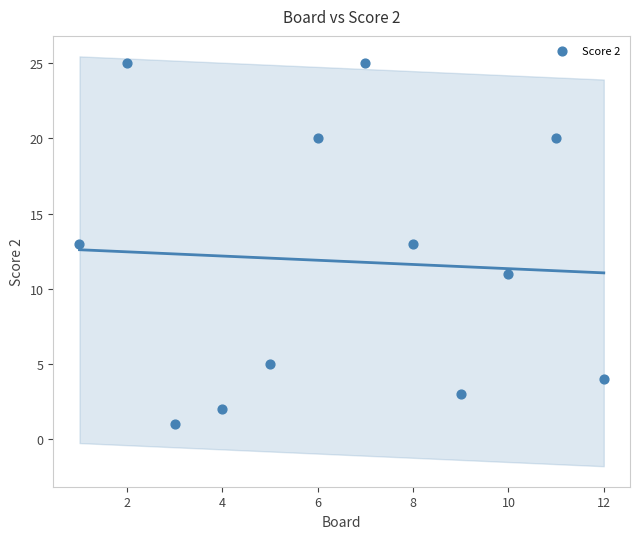

What is the range of Y values (max minus min)?

24